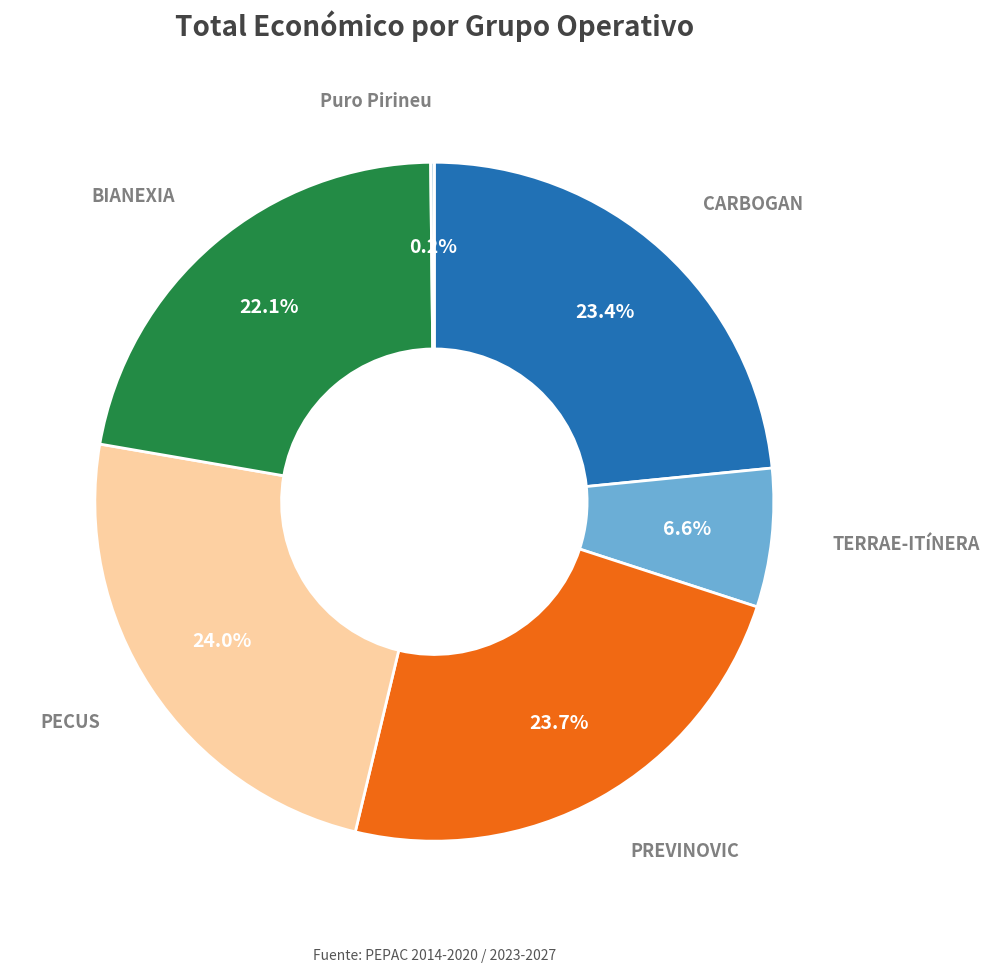

Is there any slice that represents more than half of the pie?

No